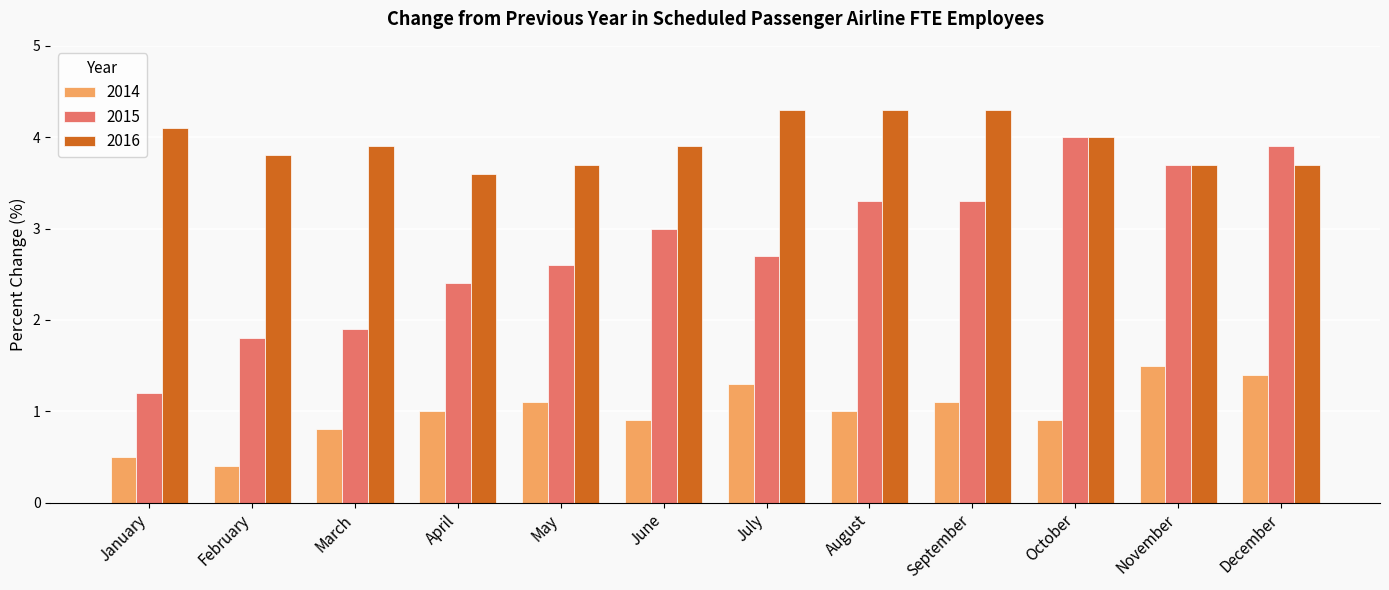

What are all the series names shown in the legend?

2014, 2015, 2016